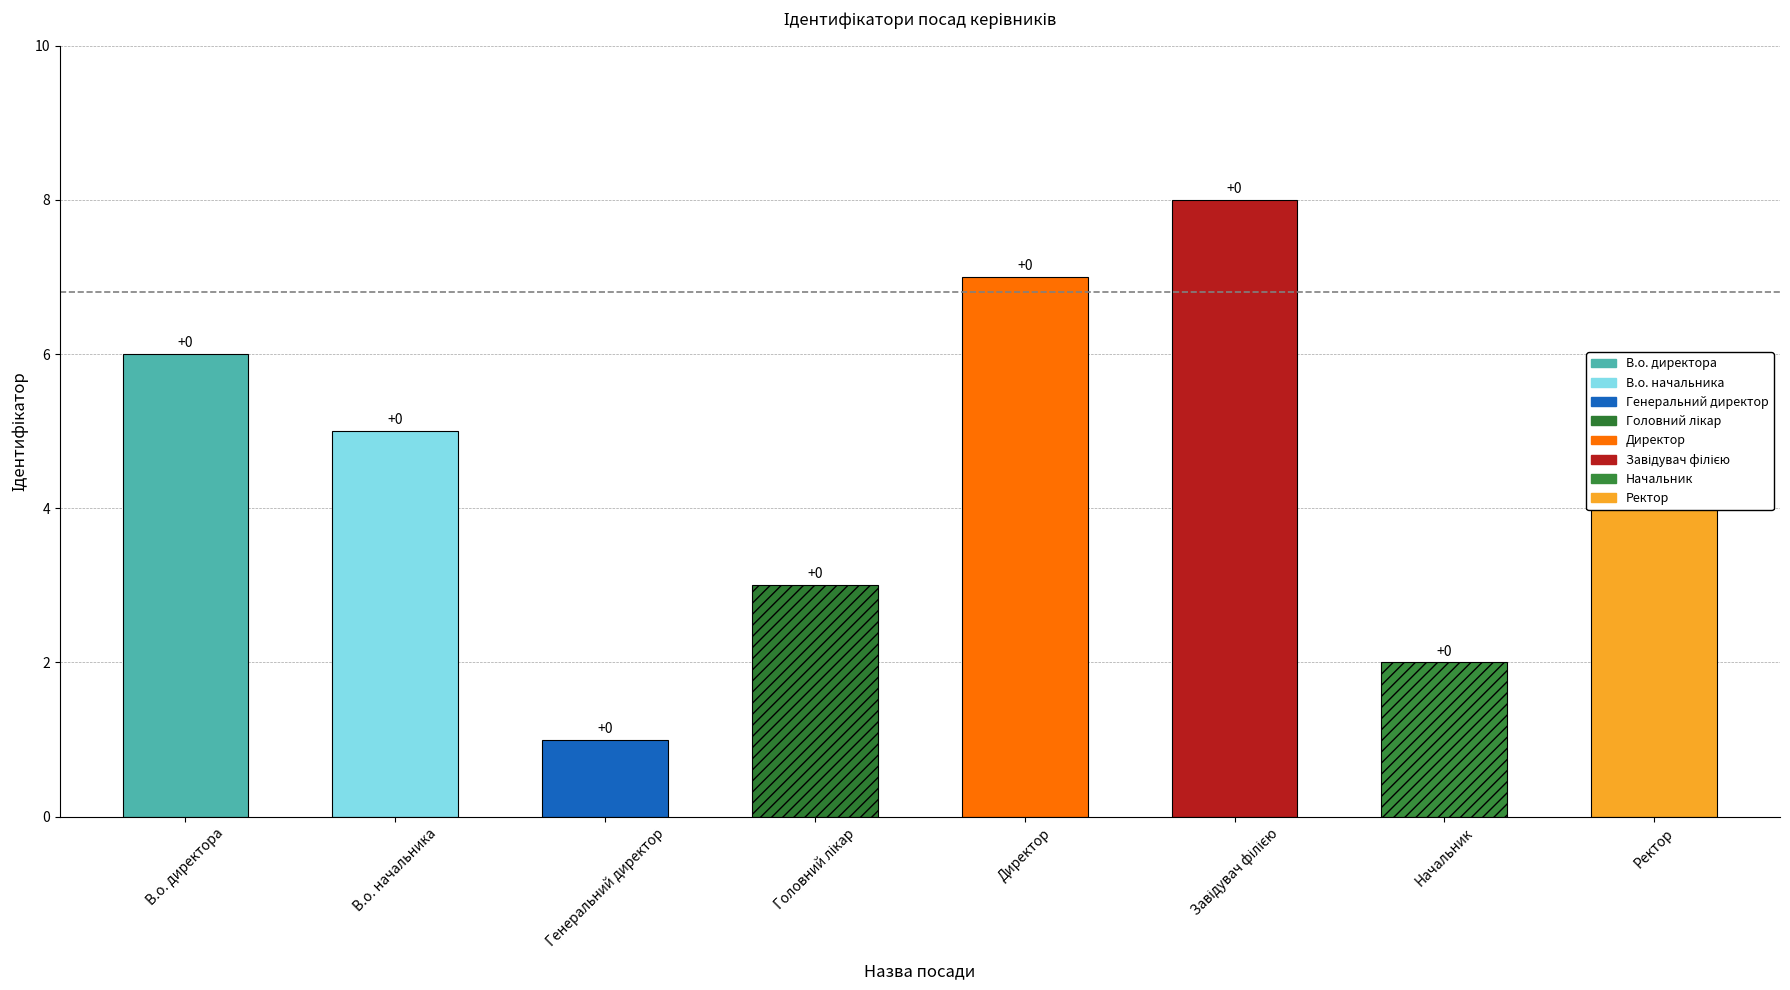

What is the difference between the maximum and minimum values?

7